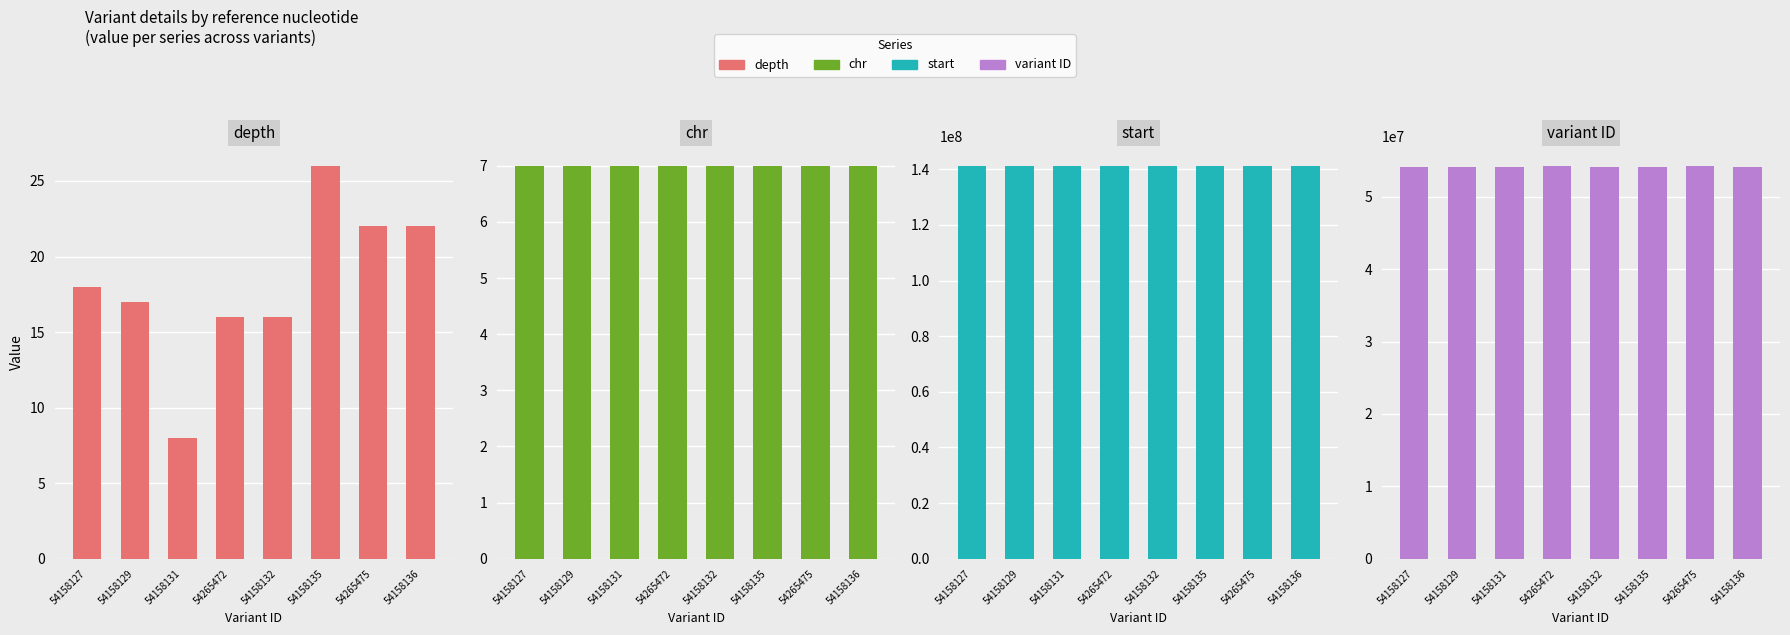

What is the greatest value displayed?

141252501